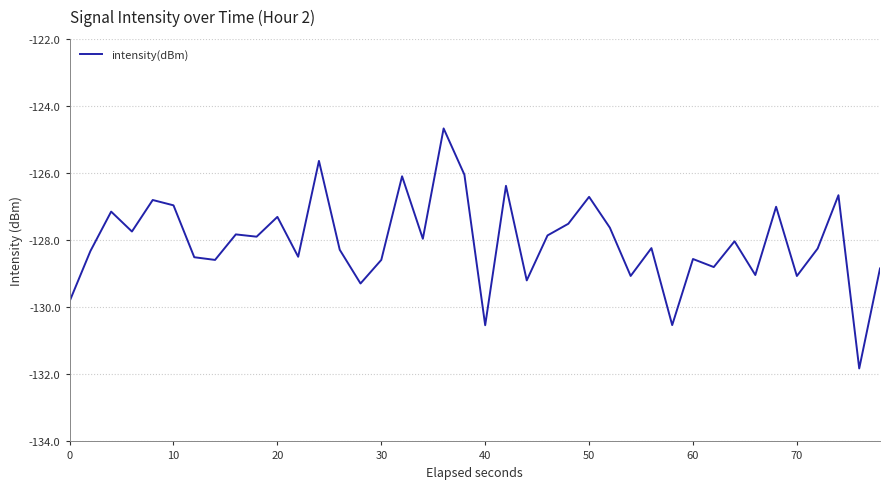

What is the greatest value displayed?

-124.7